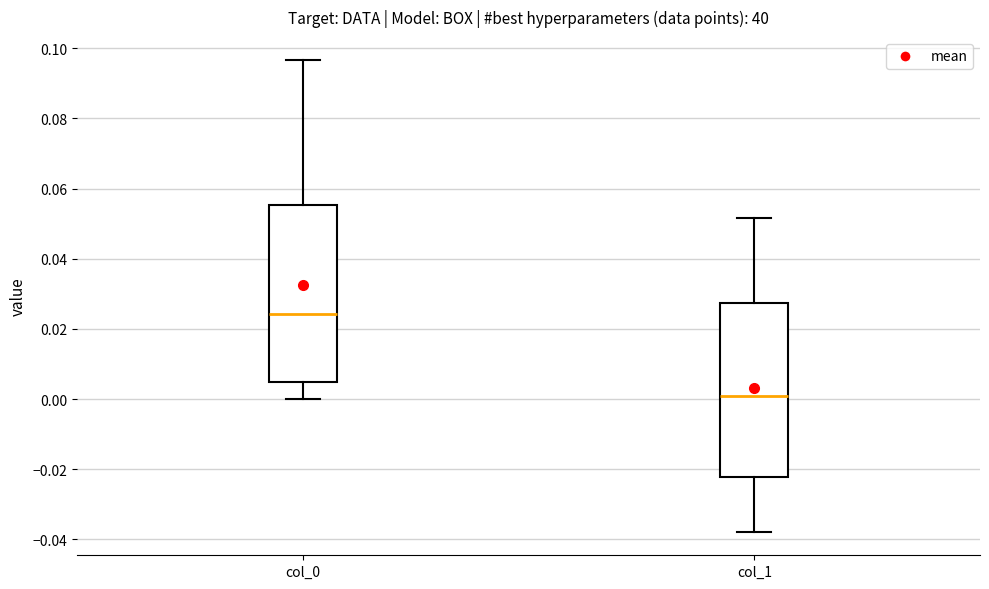

Where is the lower edge of the box for col_0 on the y-axis? The values are not printed on the chart, so give them approximately, as read against the axis.

0.006